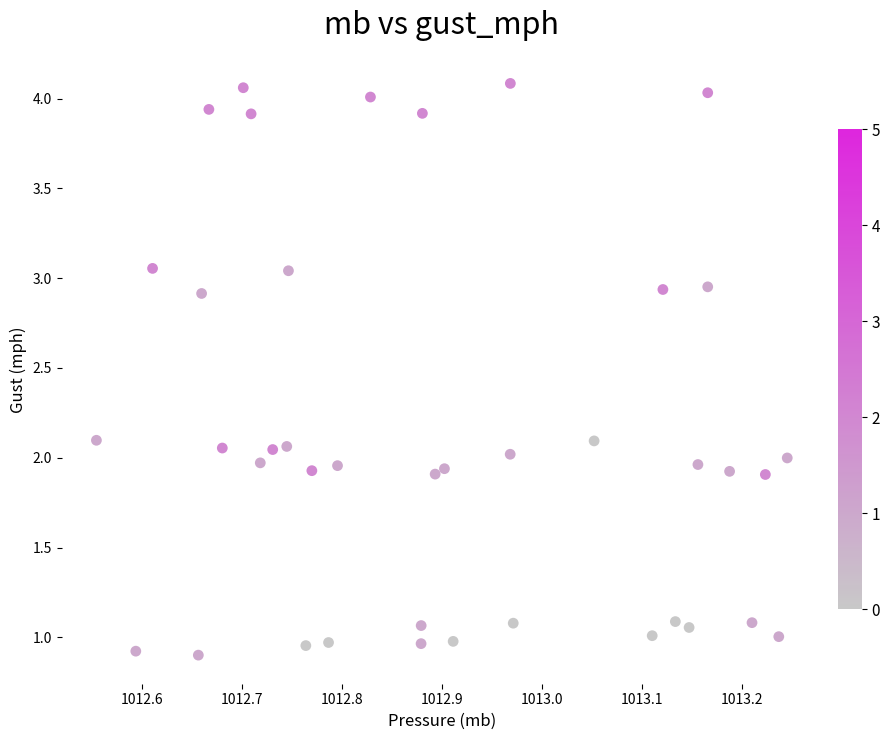

What is the range of Y values (max minus min)?

3.2